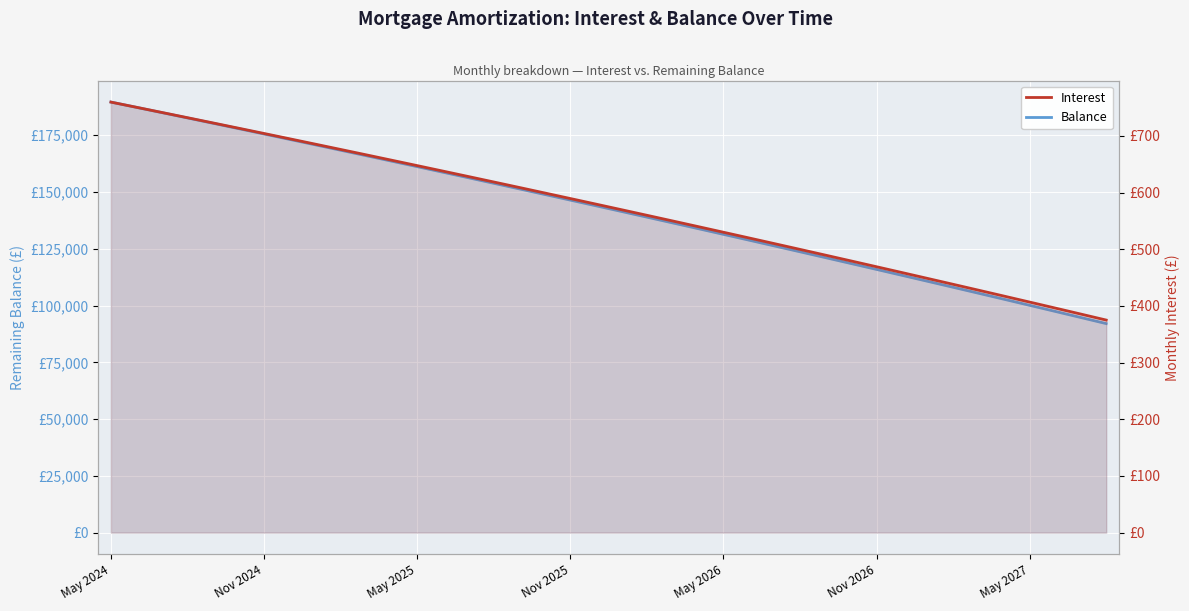

What is the difference between the highest and lowest values at 8?

170115.5